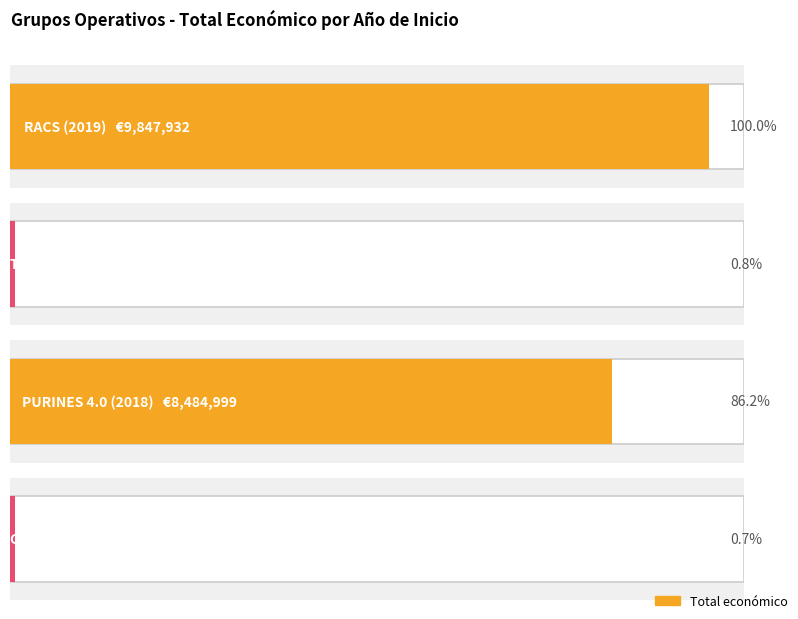

Reading left to right, extract all data points from this chart.

2019=9847932	2018=75575	2018=8484999	2017=71800